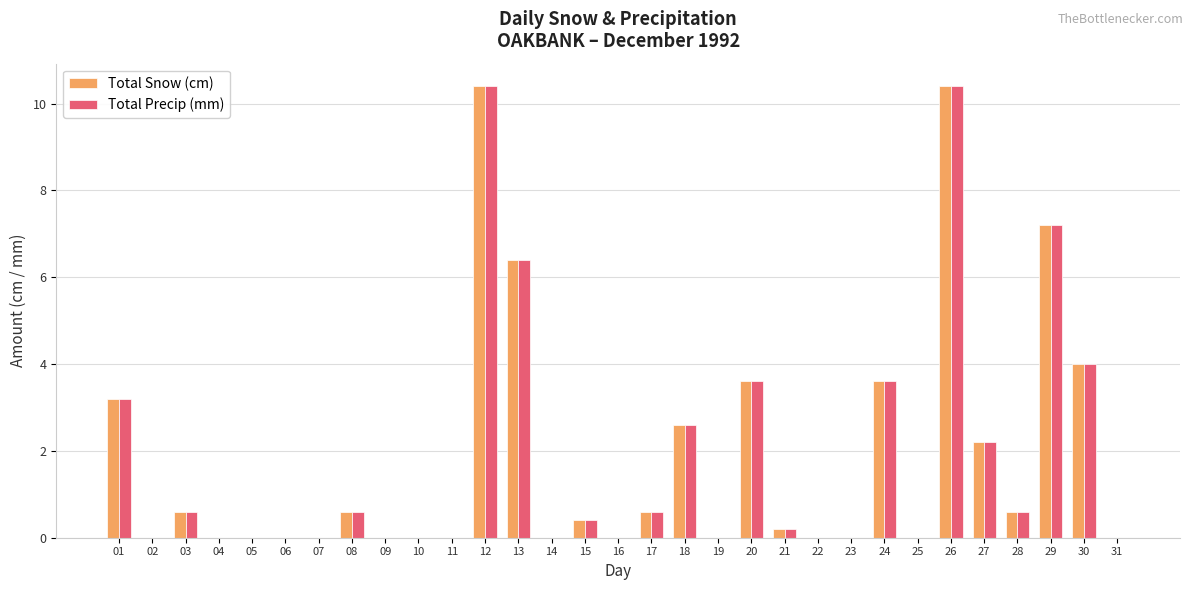

What is the sum of all Total Snow (cm) values?

56.6